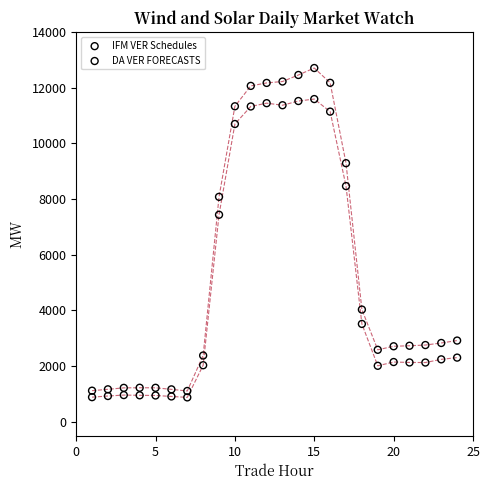

What is the X range (max minus min) for the scatter plot?

23.0